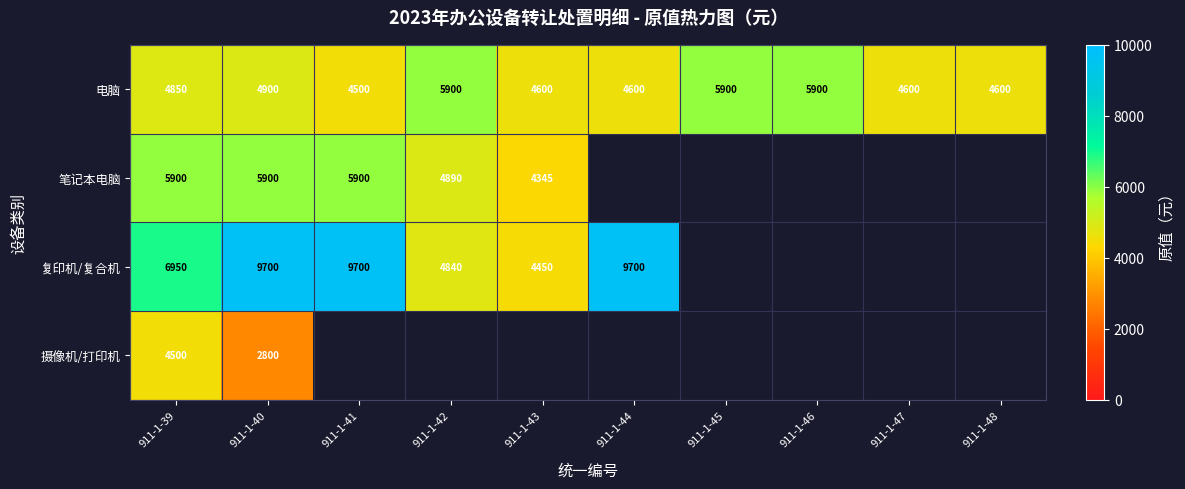

Is it true that 电脑 equals 2152.0 at 911-1-46?

False